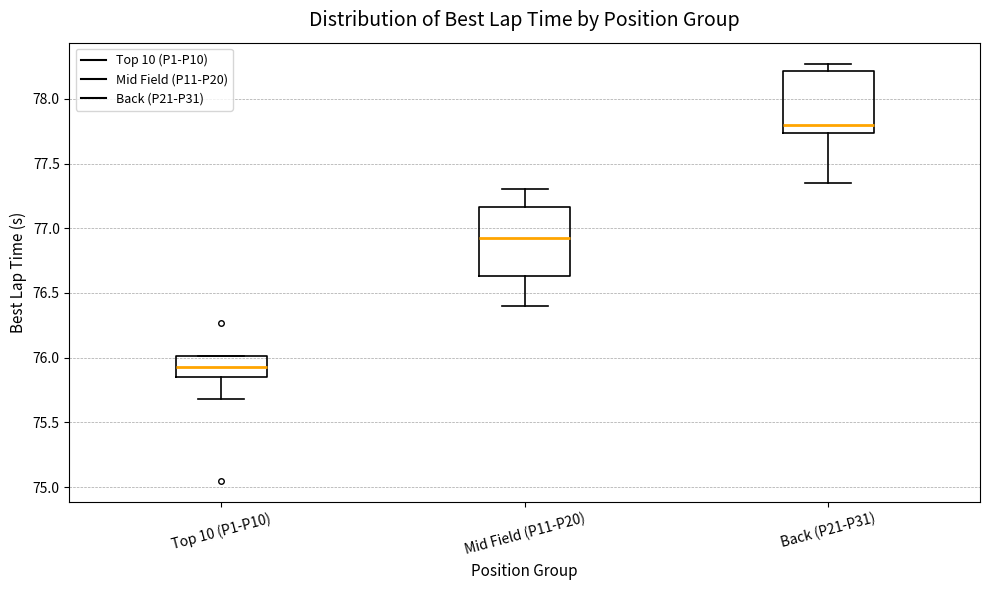

Reading left to right, read every box against the y-axis: the position of its median line, the range the box covers, and the ends of its whiskers. The values are not printed on the chart, so give them approximately, as read against the axis.

Top 10 (P1-P10): median 75.95, box 75.85 to 76.00, whiskers 75.70 to 76.00
Mid Field (P11-P20): median 76.95, box 76.65 to 77.15, whiskers 76.40 to 77.30
Back (P21-P31): median 77.80, box 77.75 to 78.20, whiskers 77.35 to 78.25